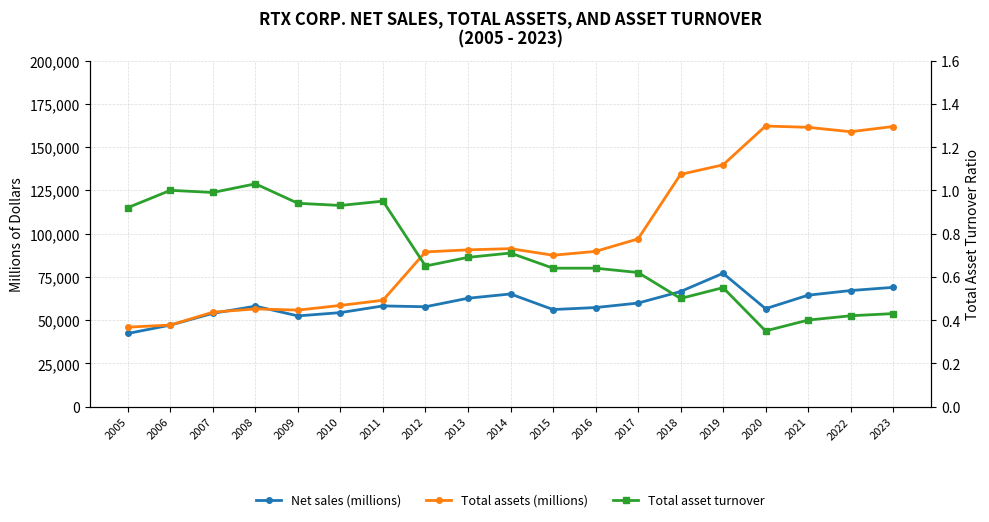

At which category is the sum across all series the highest?

2023